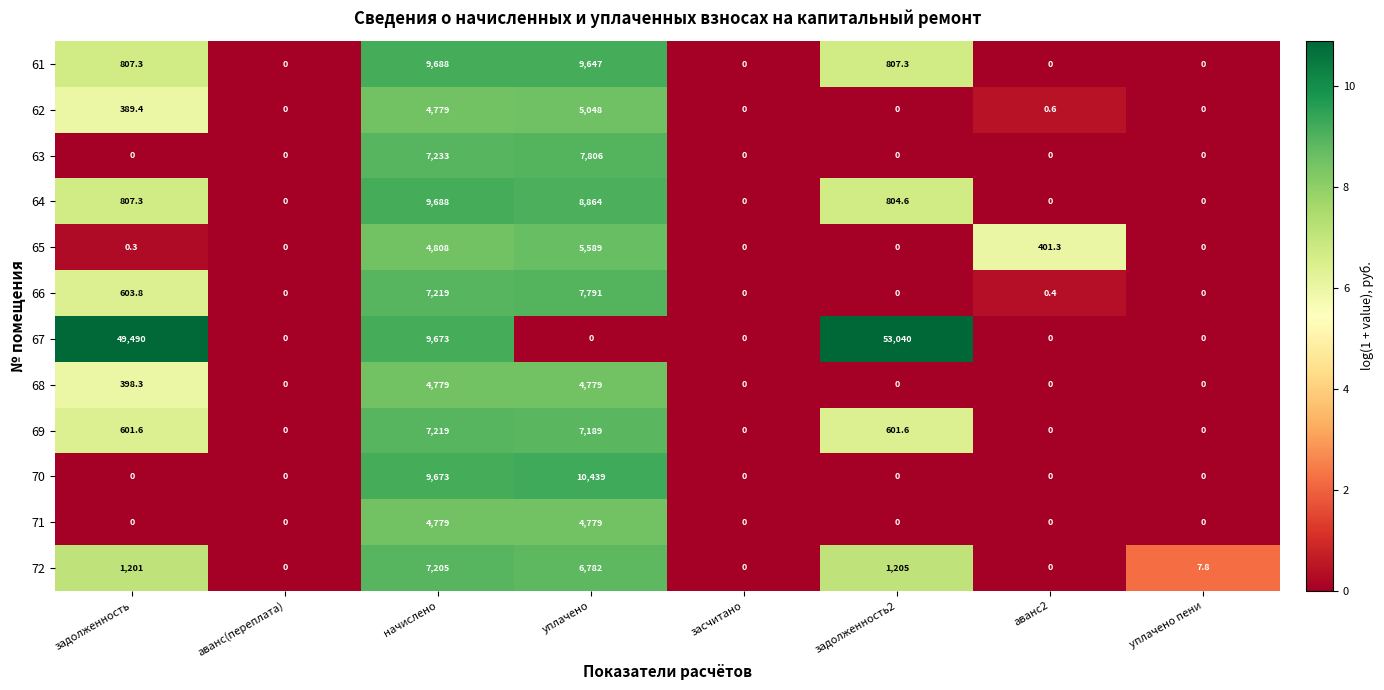

At how many categories does at least one series exceed 3?

6